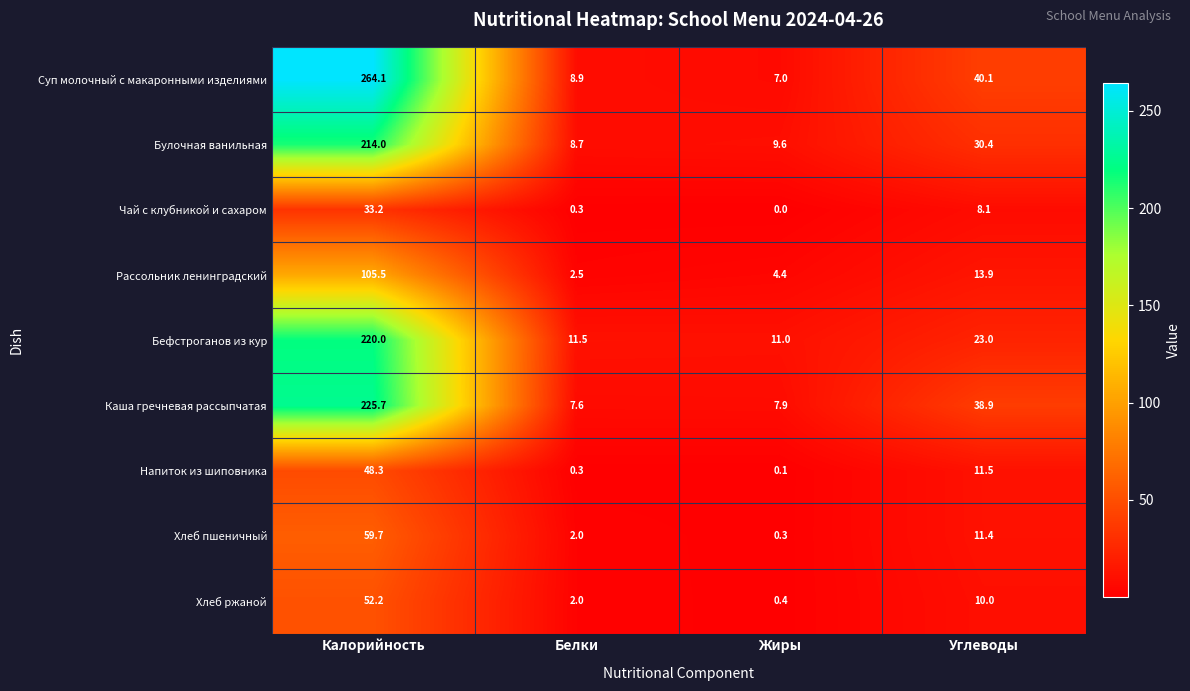

What is the sum of all Хлеб ржаной values?

64.6